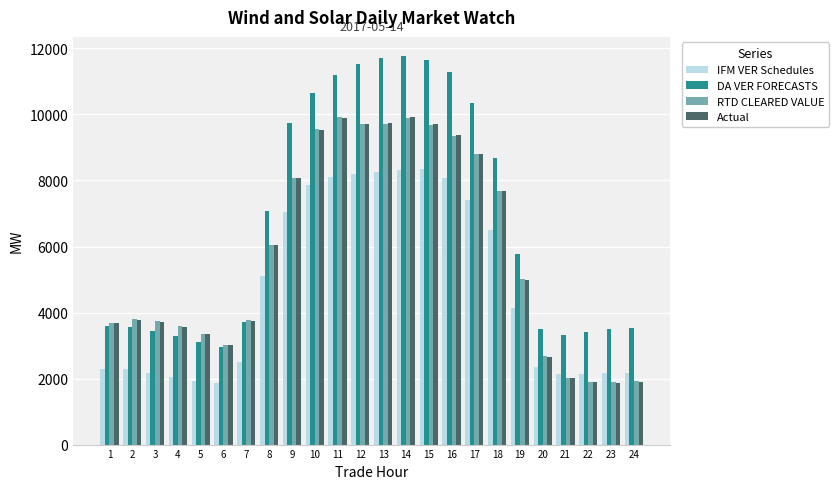

What is the average value of the IFM VER Schedules series?

4726.3